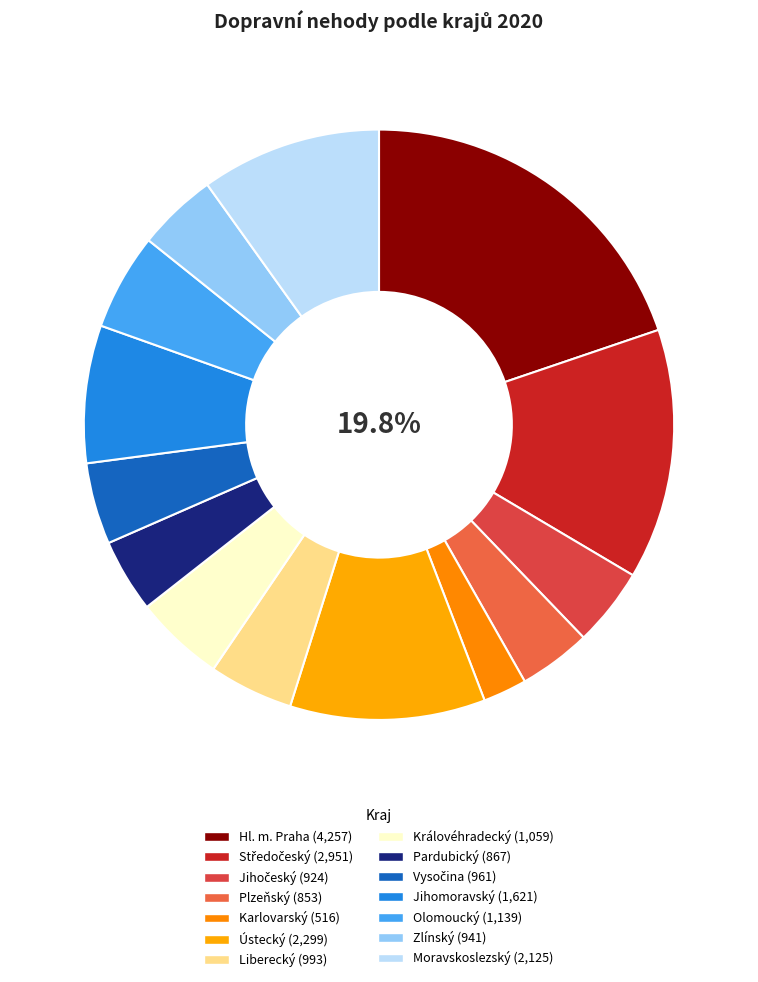

Is there a majority slice in this chart?

No